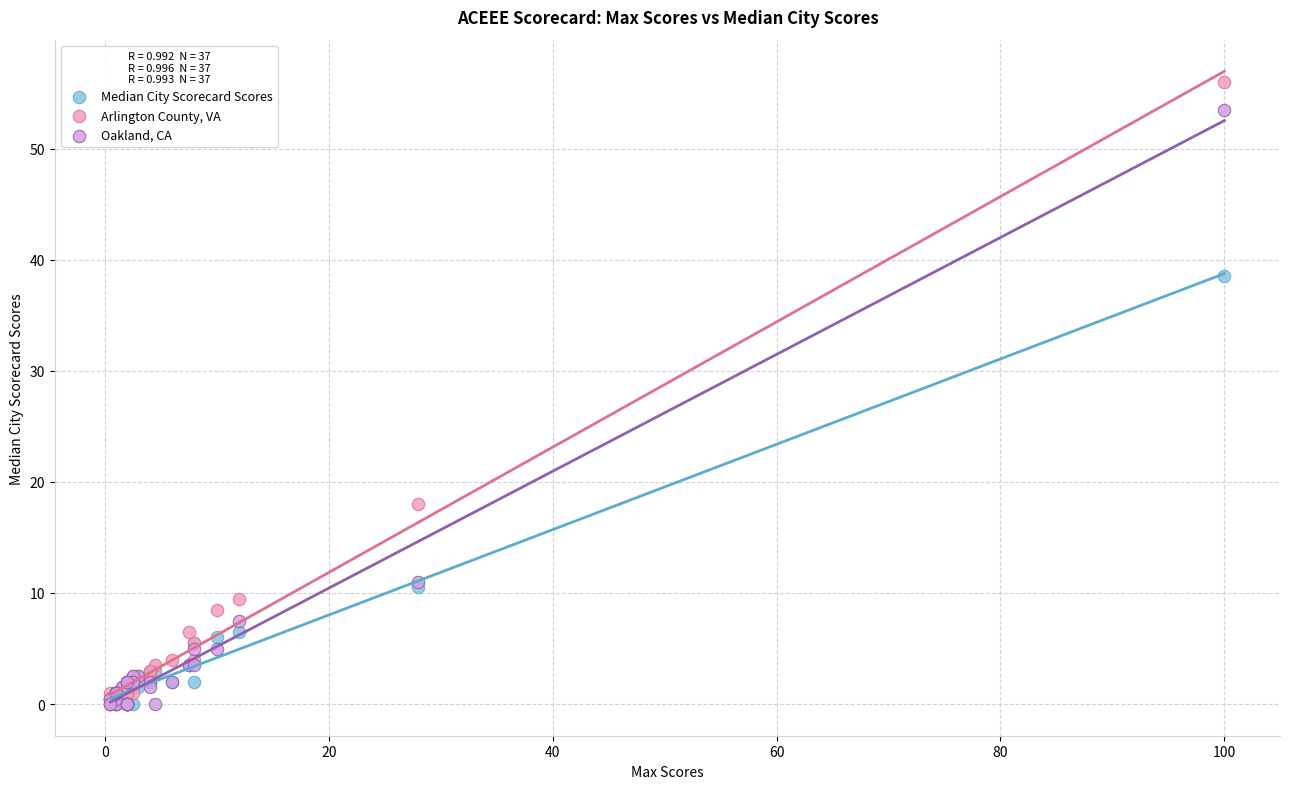

Which series contains the highest Y value?

Arlington County, VA